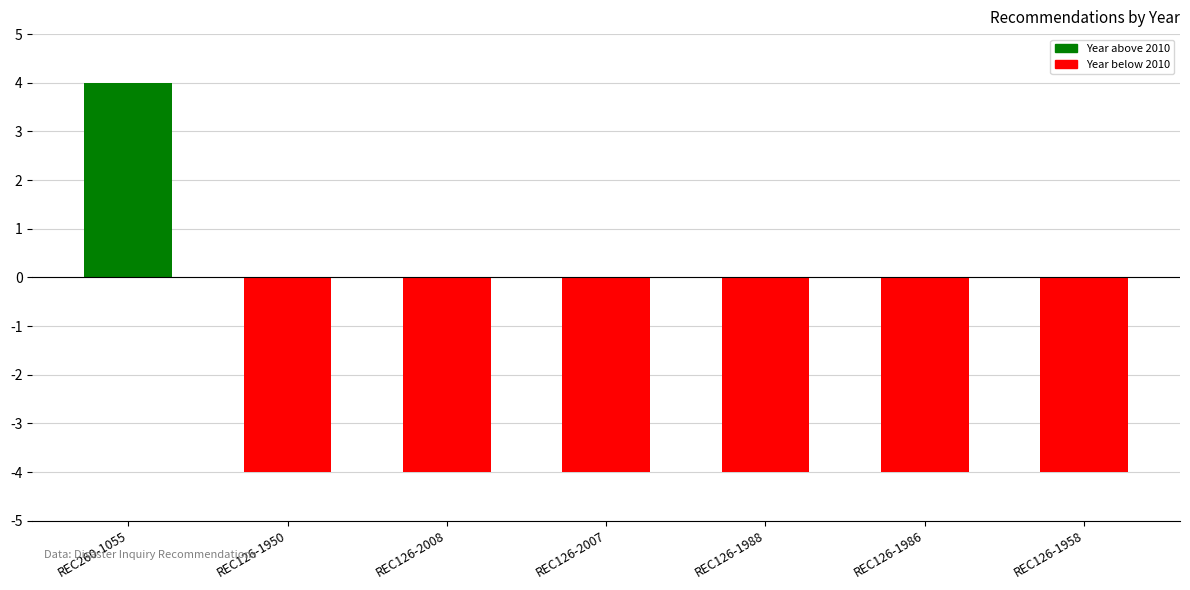

What is the value of the 4th bar from the left?

-4